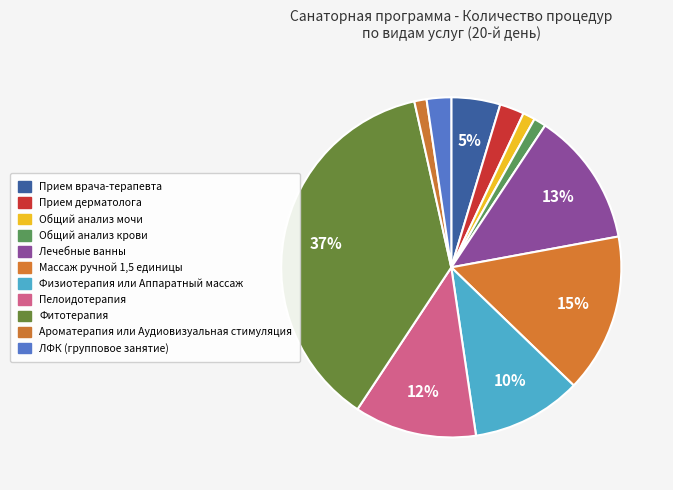

How many slices are in this pie chart?

11